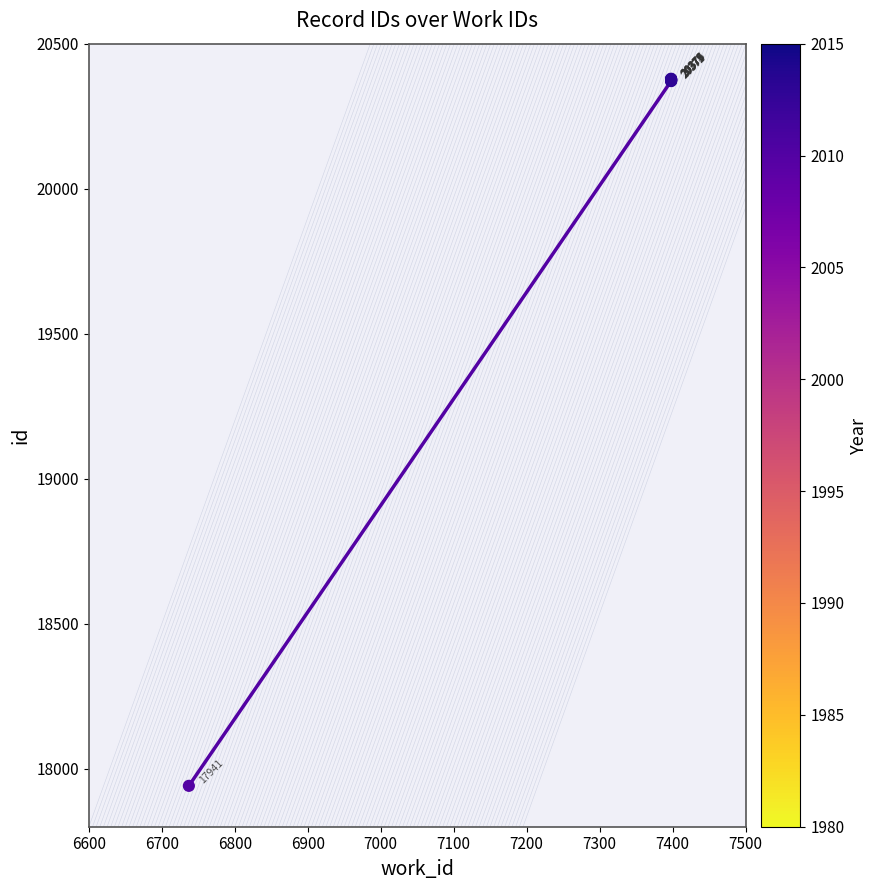

What Y value in the scatter plot is closest to 19160?

20371